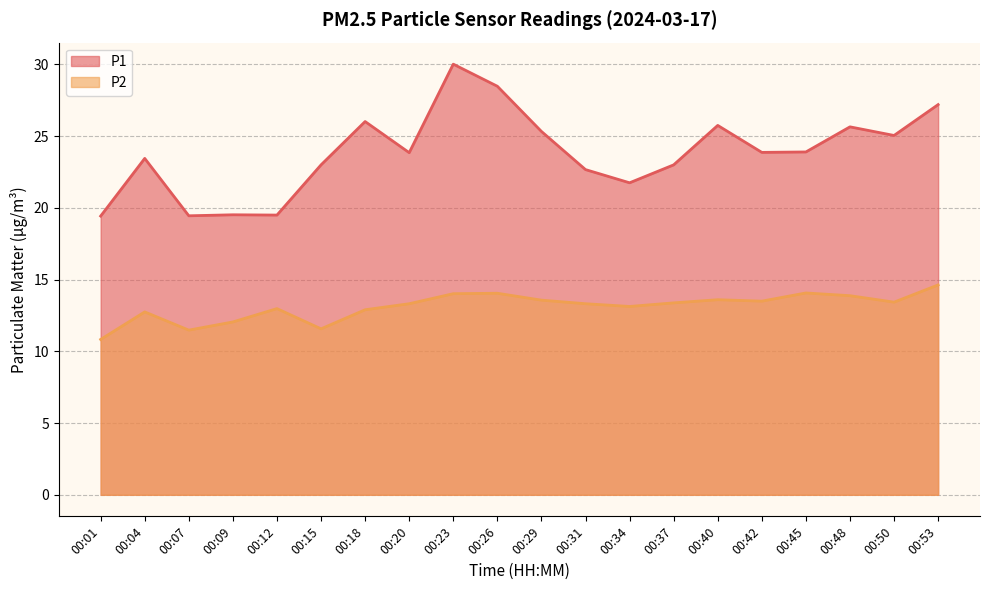

What is the spread (max minus min) of values at 00:12?

6.5